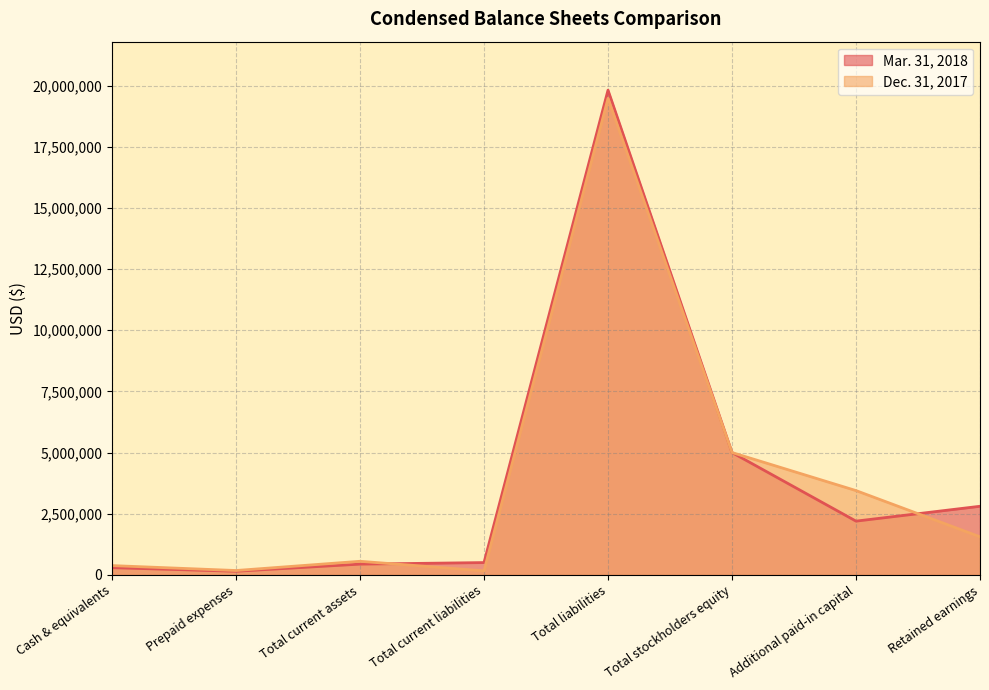

After their last crossing, which series has the higher values: Mar. 31, 2018 or Dec. 31, 2017?

Mar. 31, 2018